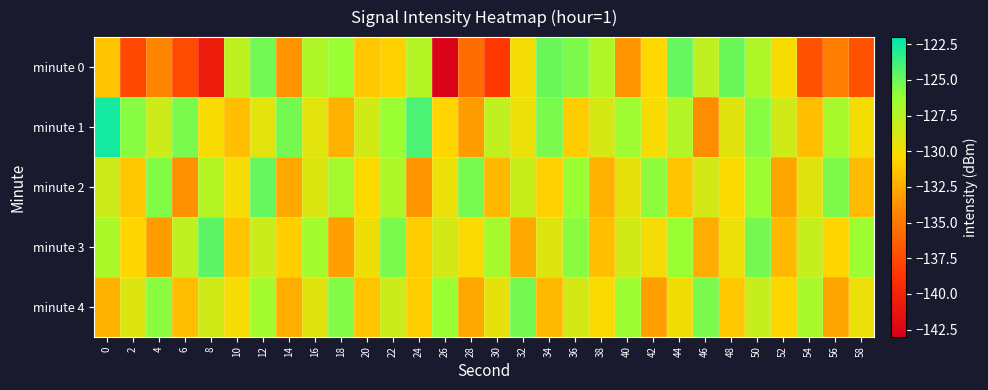

Which has a higher value, 58 or 40?

40